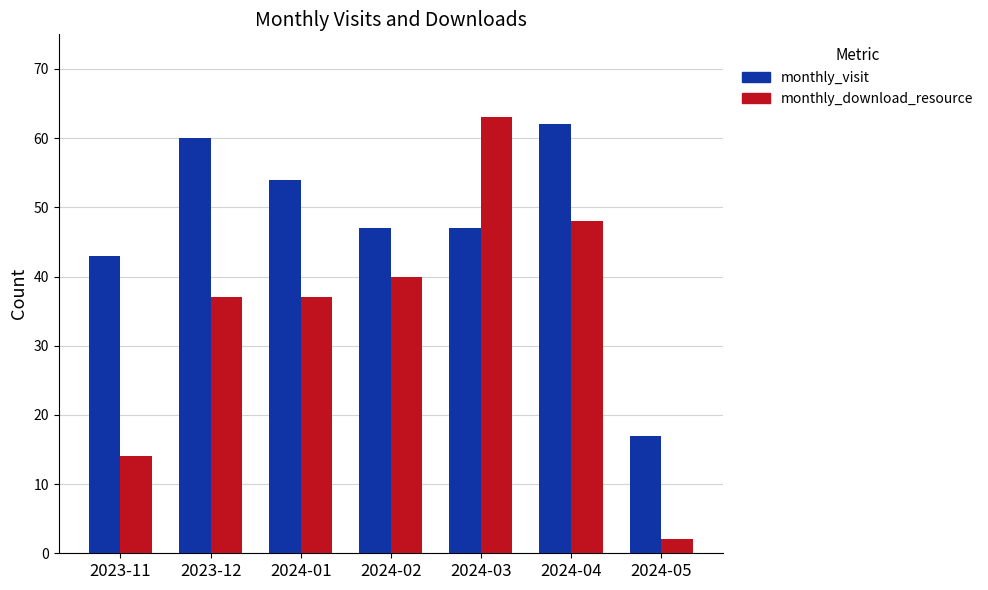

What is the total value across all series at 2023-12?

97